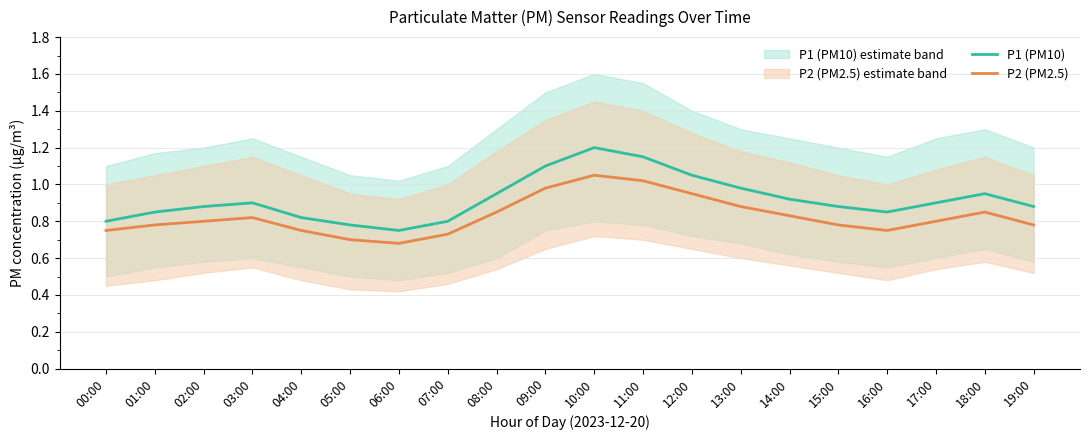

Where is the first local minimum for P1 (PM10)?

06:00